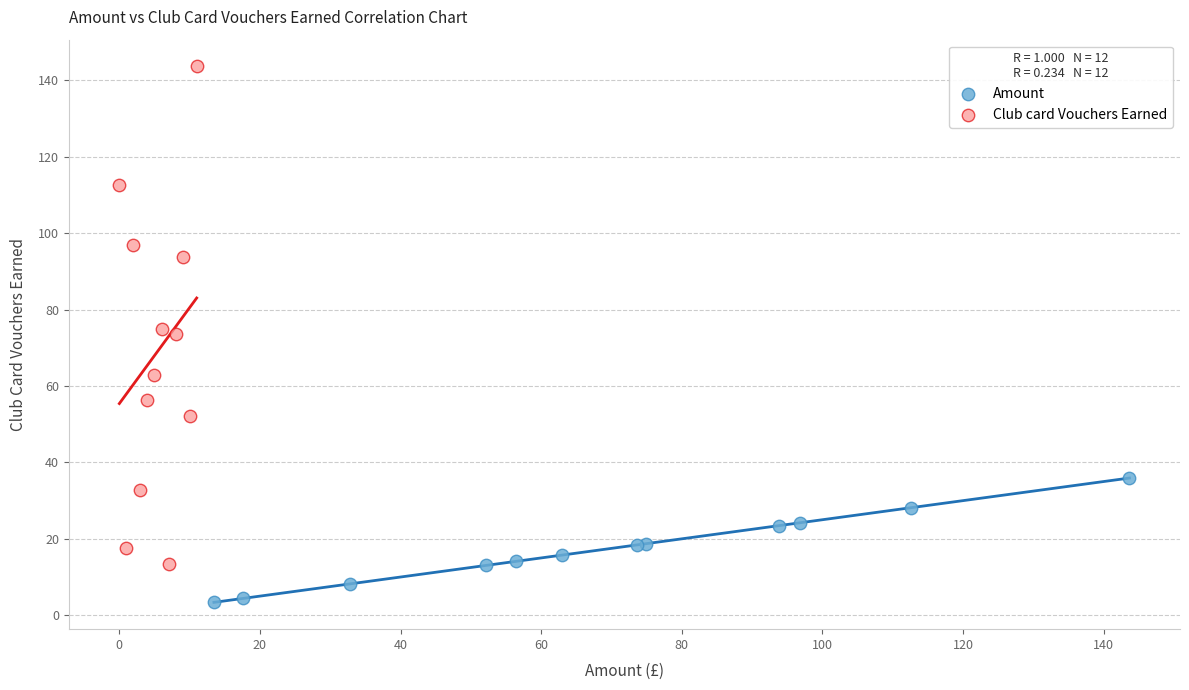

Which series has the largest Y range (max minus min)?

Club card Vouchers Earned